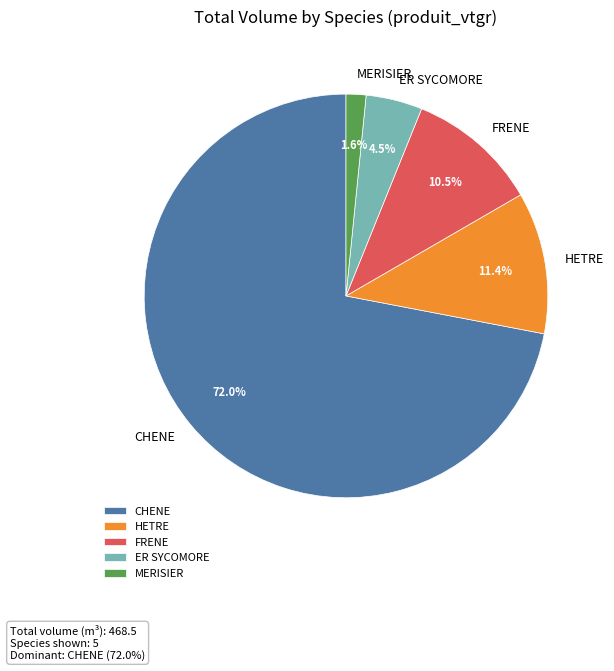

What portion of the pie excludes FRENE?

89.5%